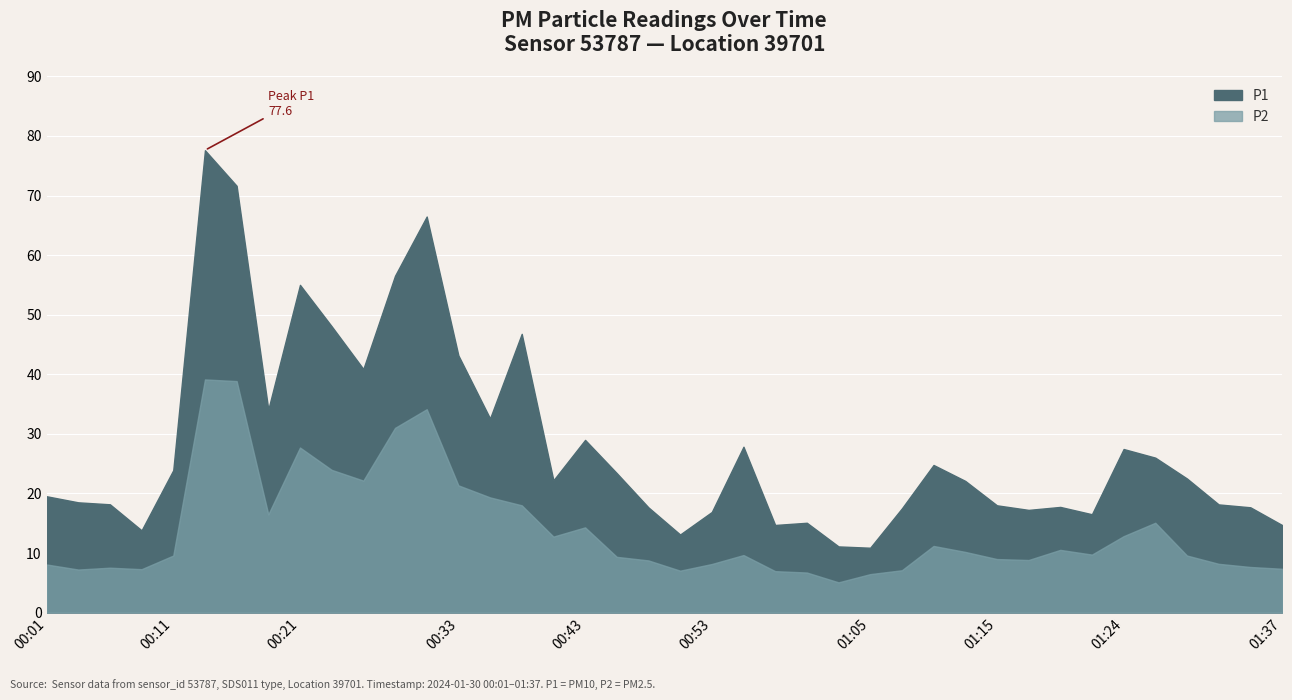

What is the minimum value for P2?

5.1